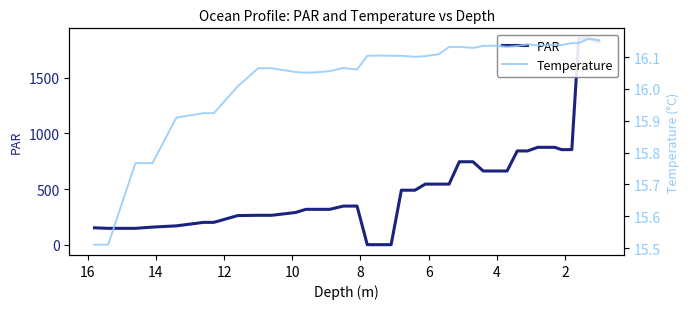

What is the sum of all Temperature values?

625.7